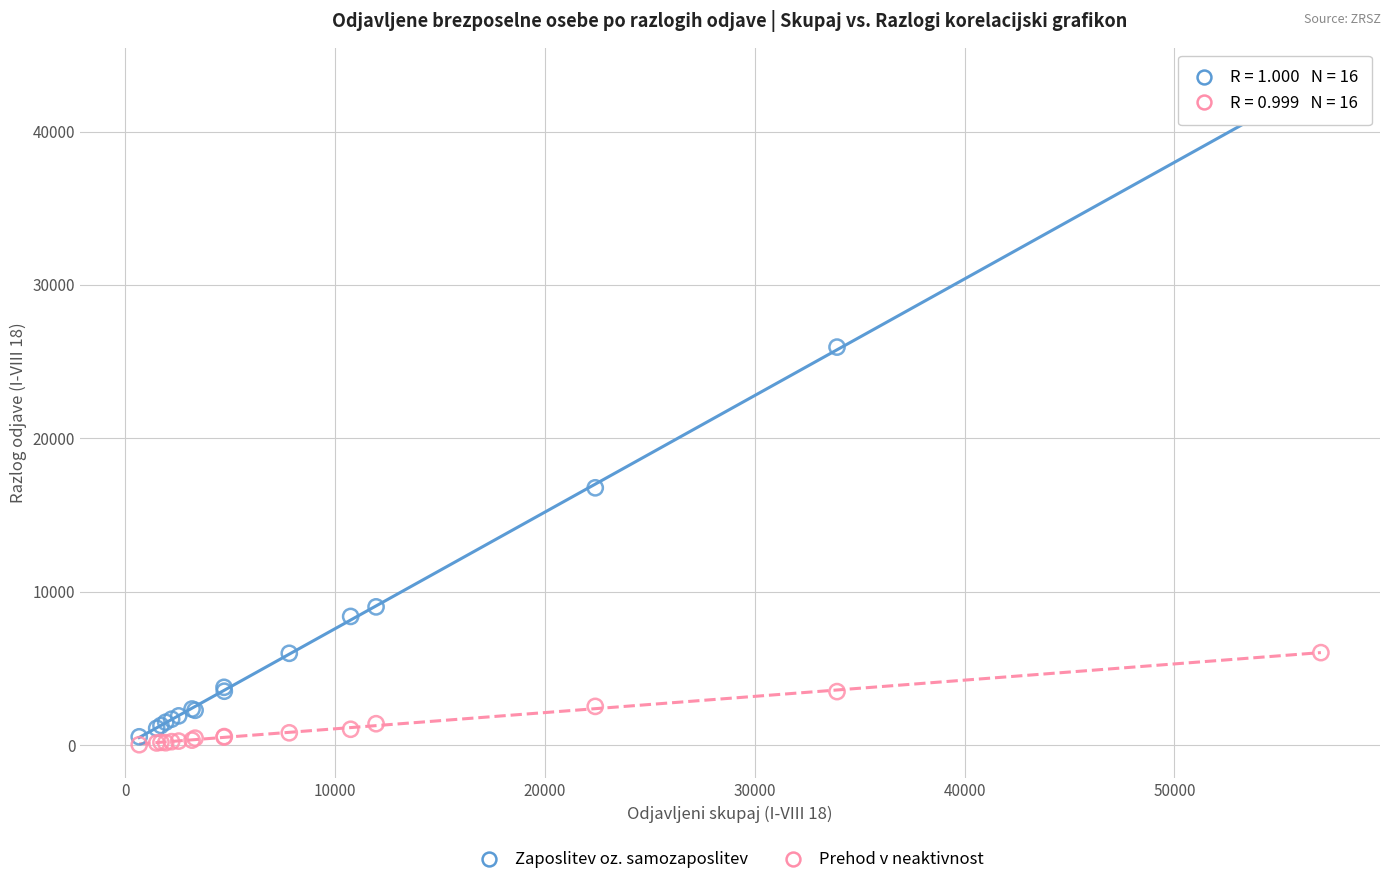

What are all the series names shown in the legend?

Zaposlitev oz. samozaposlitev, Prehod v neaktivnost